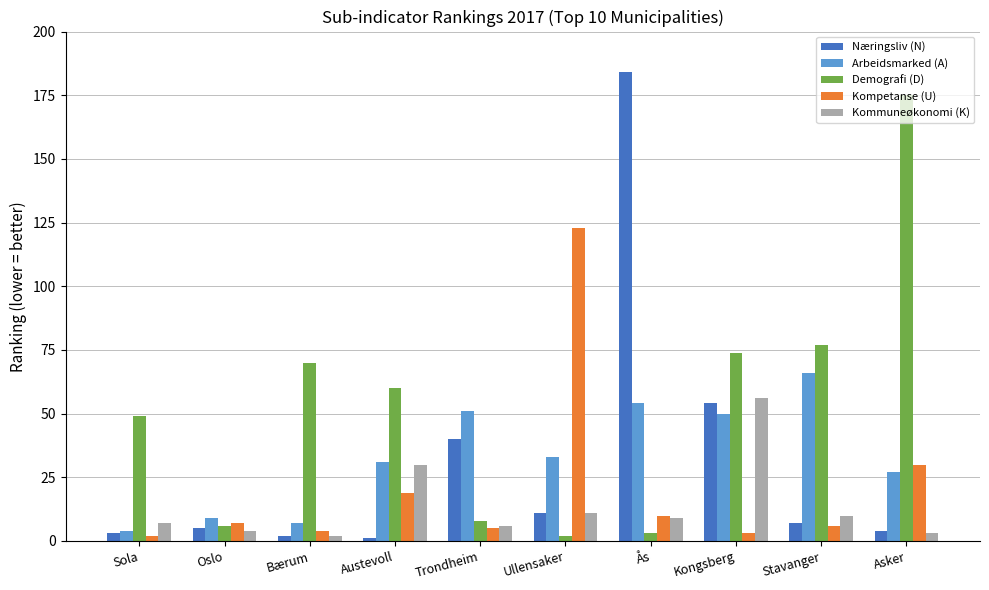

What is the maximum value shown in the chart?

184